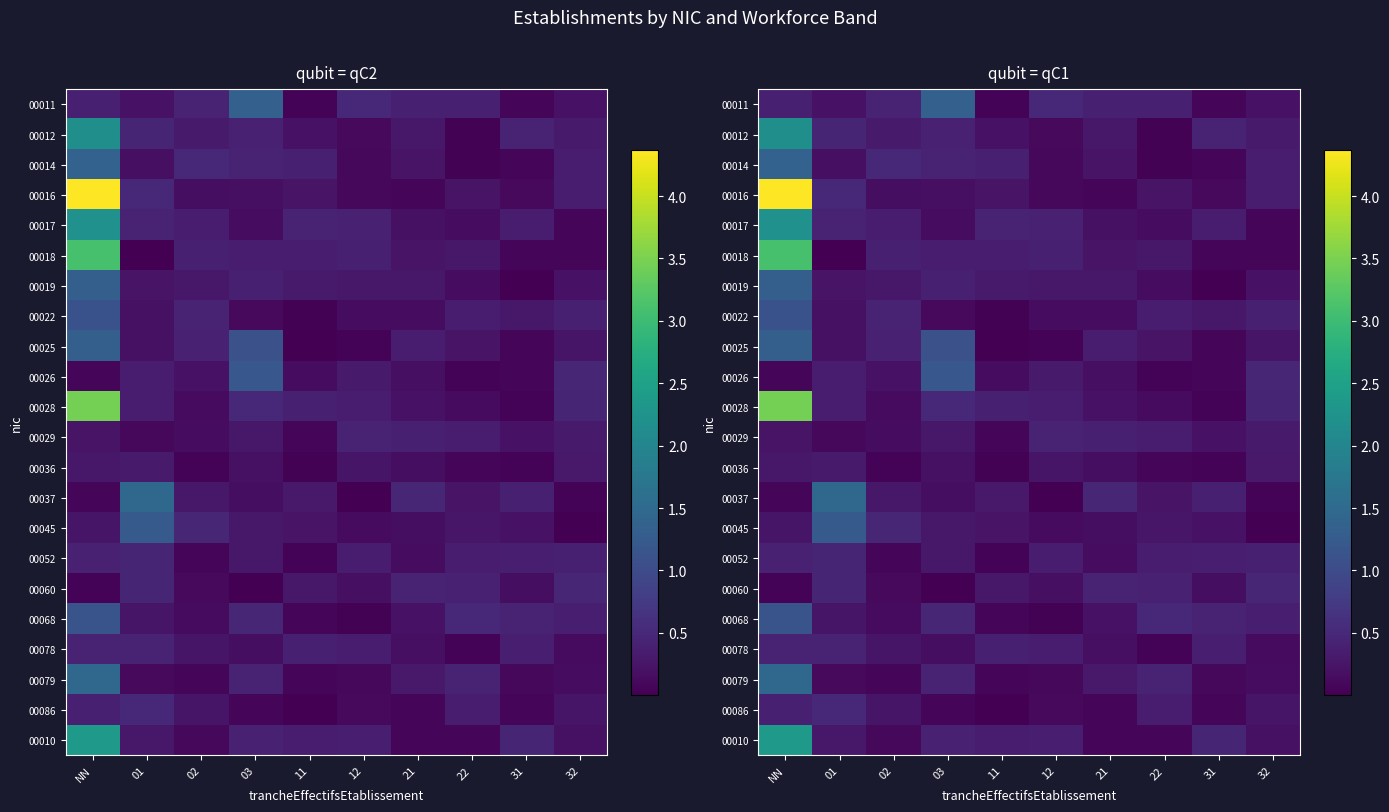

At 11, list the series in order from largest to smallest.

00017, 00028, 00014, 00078, 00010, 00018, 00019, 00037, 00060, 00045, 00016, 00012, 00026, 00029, 00068, 00079, 00052, 00011, 00022, 00036, 00025, 00086